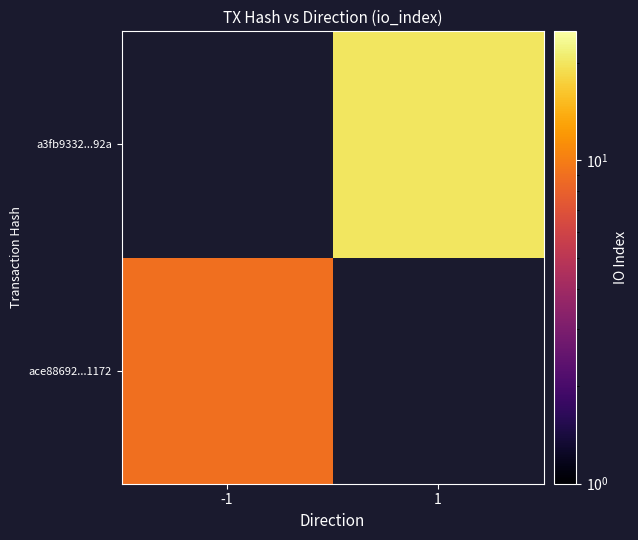

List the series in order of their peak value, highest first.

ace88692...1172, a3fb9332...92a